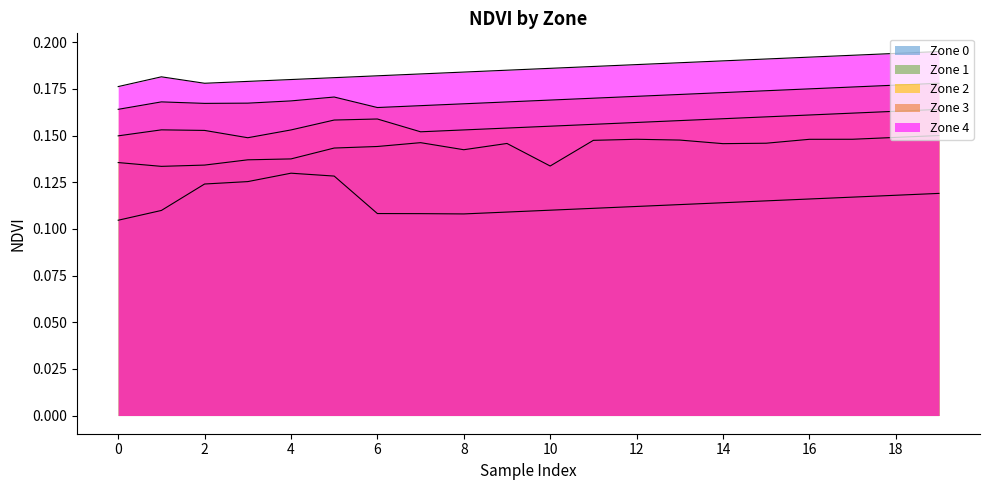

True or false: Zone 1 has a value of 0.0 at 6.

False